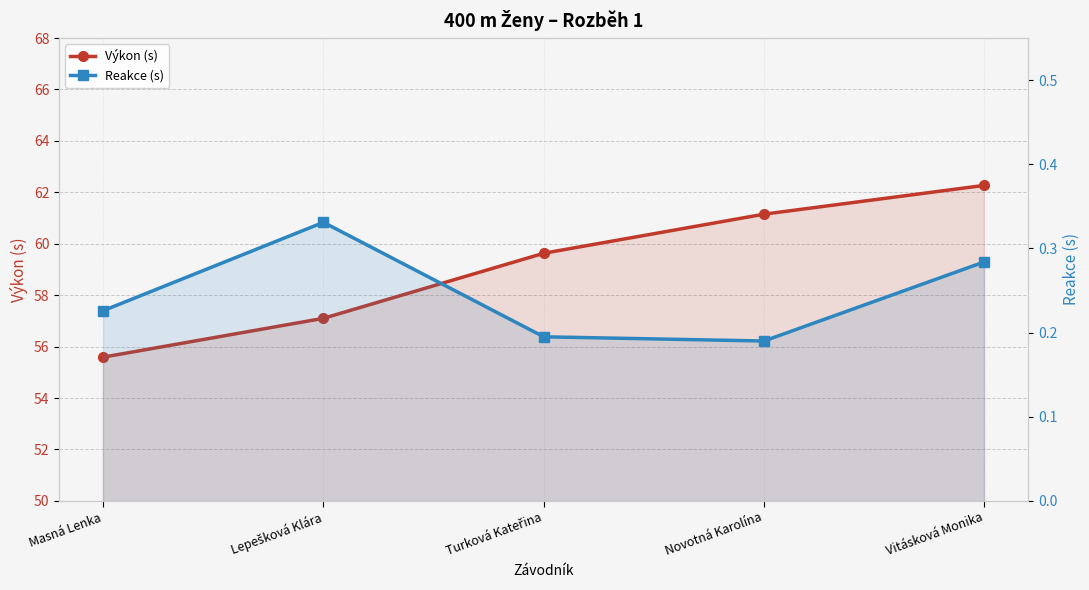

List the series in order of their overall mean, highest first.

Výkon (s), Reakce (s)